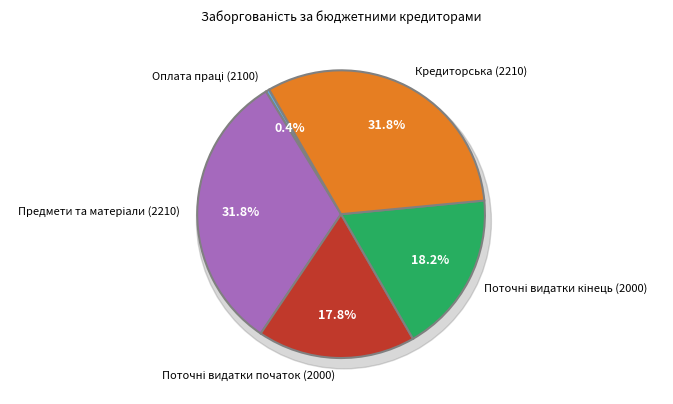

Is there any slice that represents more than half of the pie?

No